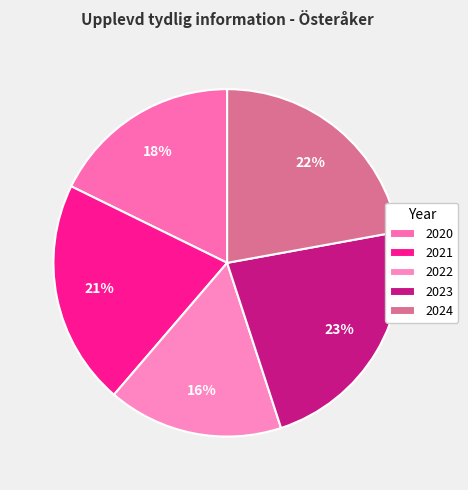

To the nearest percent, what is the difference between the 2023 and 2021 slice percentages?

2%